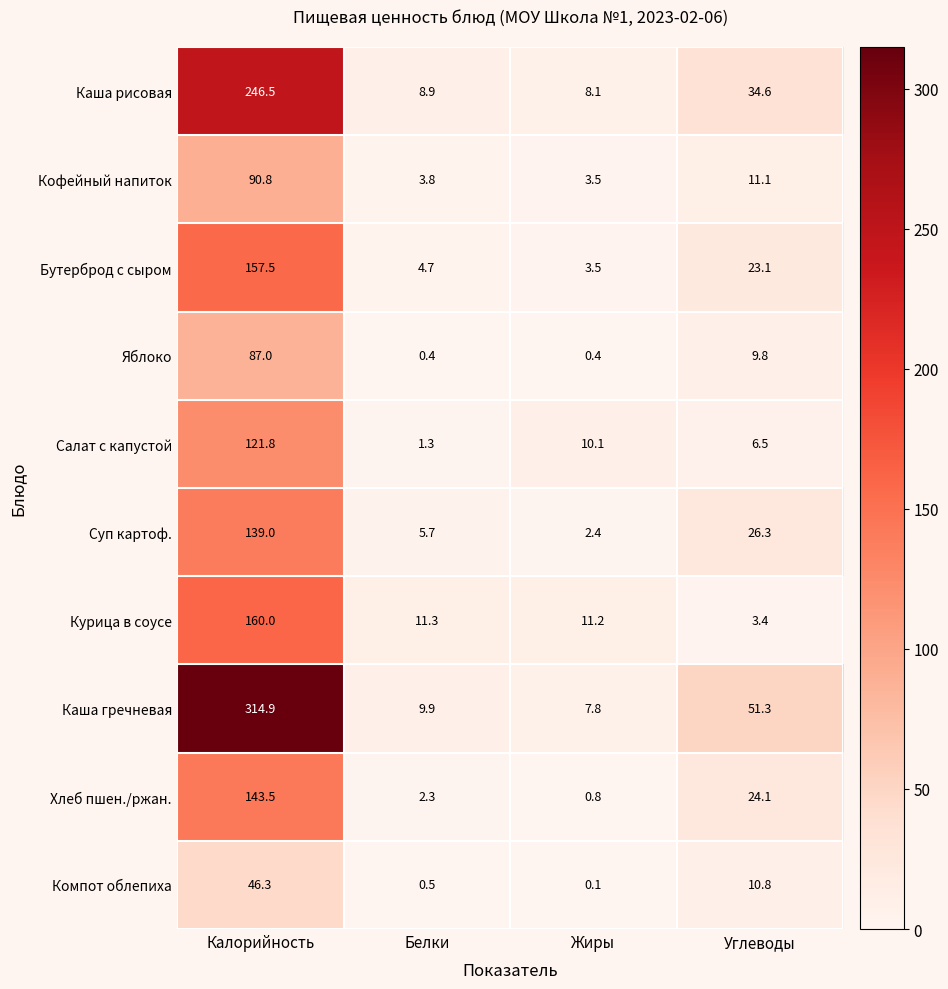

What is the sum of all Курица в соусе values?

185.9